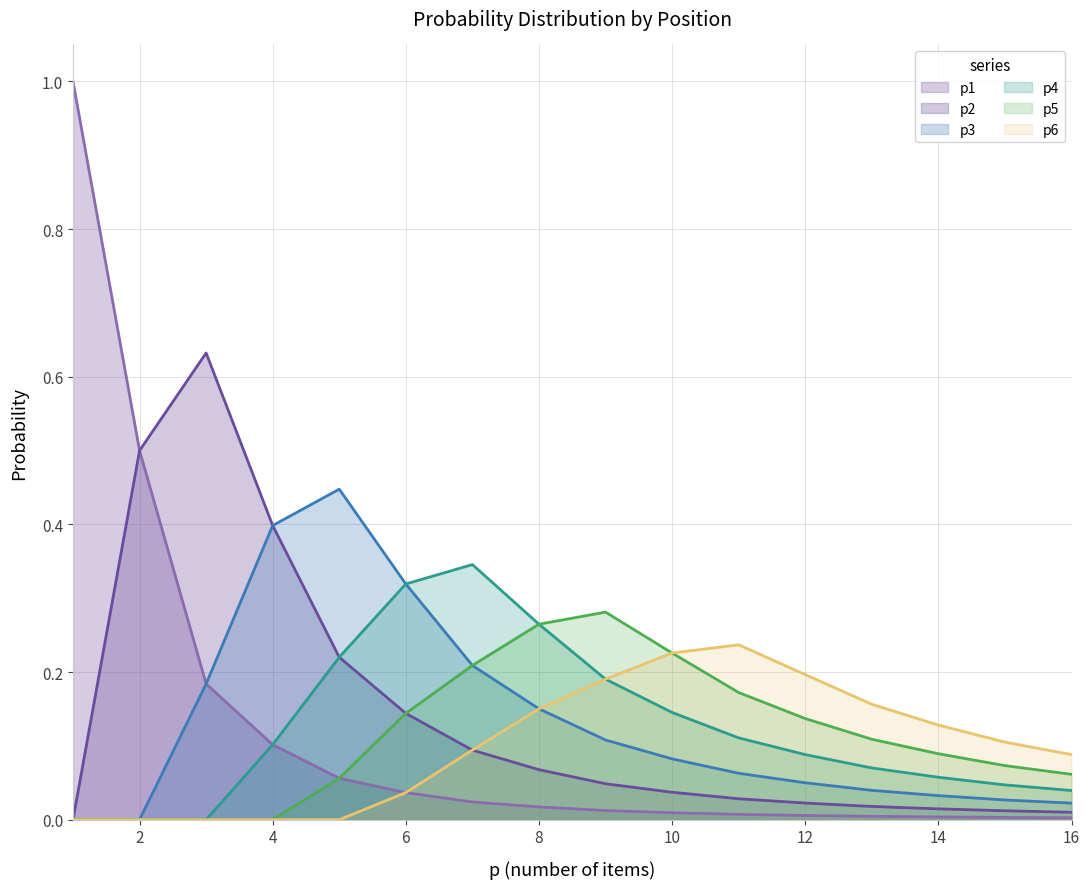

List the labels in order of p3 value, smallest first.

1, 2, 16, 15, 14, 13, 12, 11, 10, 9, 8, 3, 7, 6, 4, 5